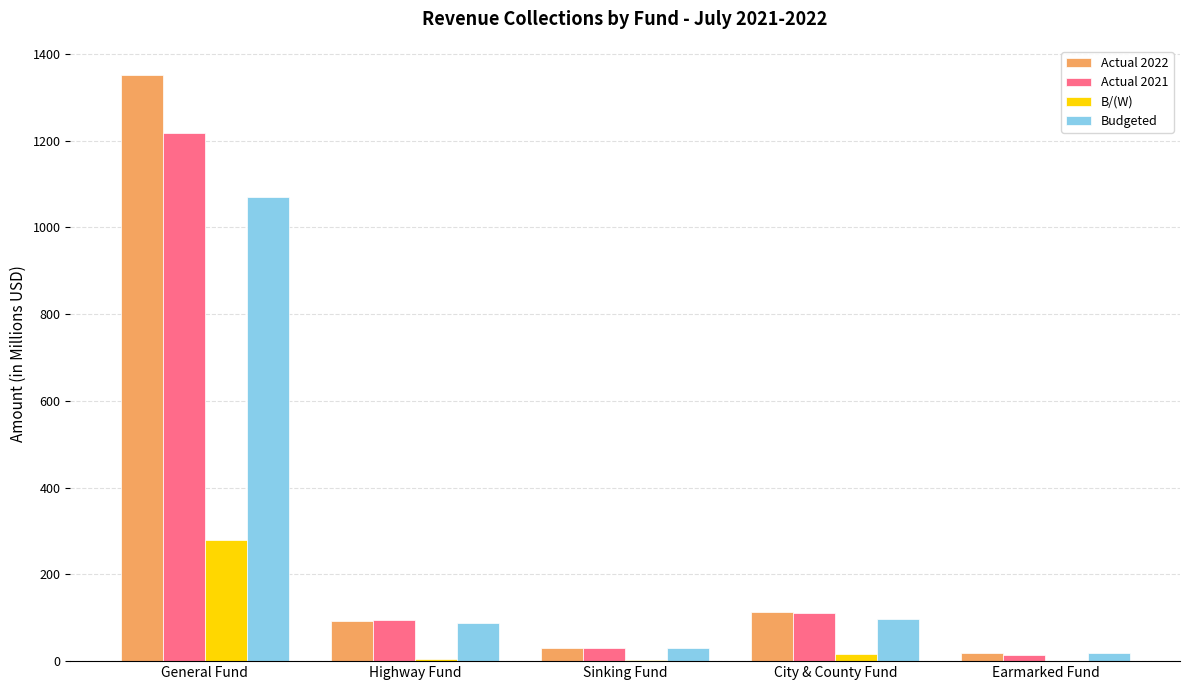

How many values in the Actual 2021 series exceed 94?

3